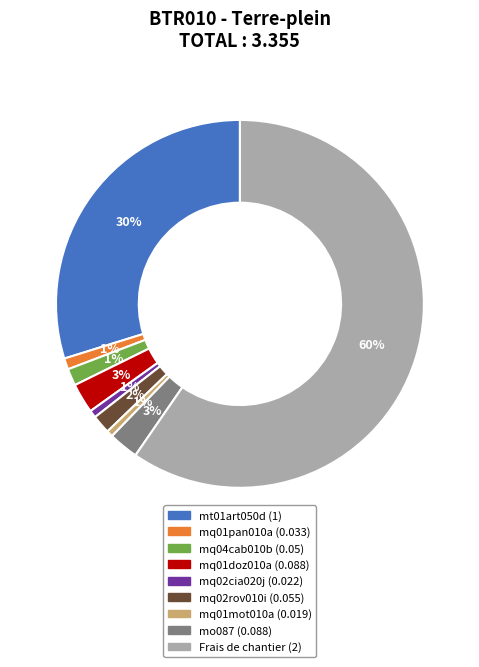

What is the largest slice in the pie chart?

Frais de chantier